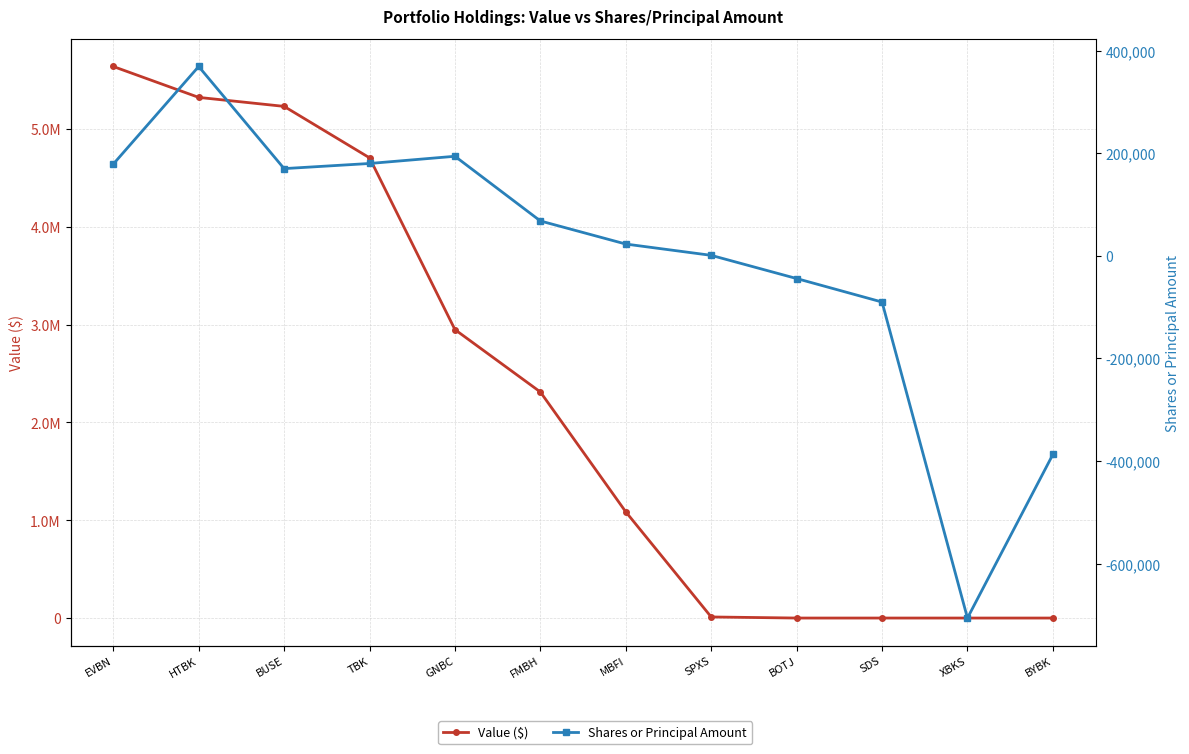

Which has a higher value, TBK or SDS?

TBK